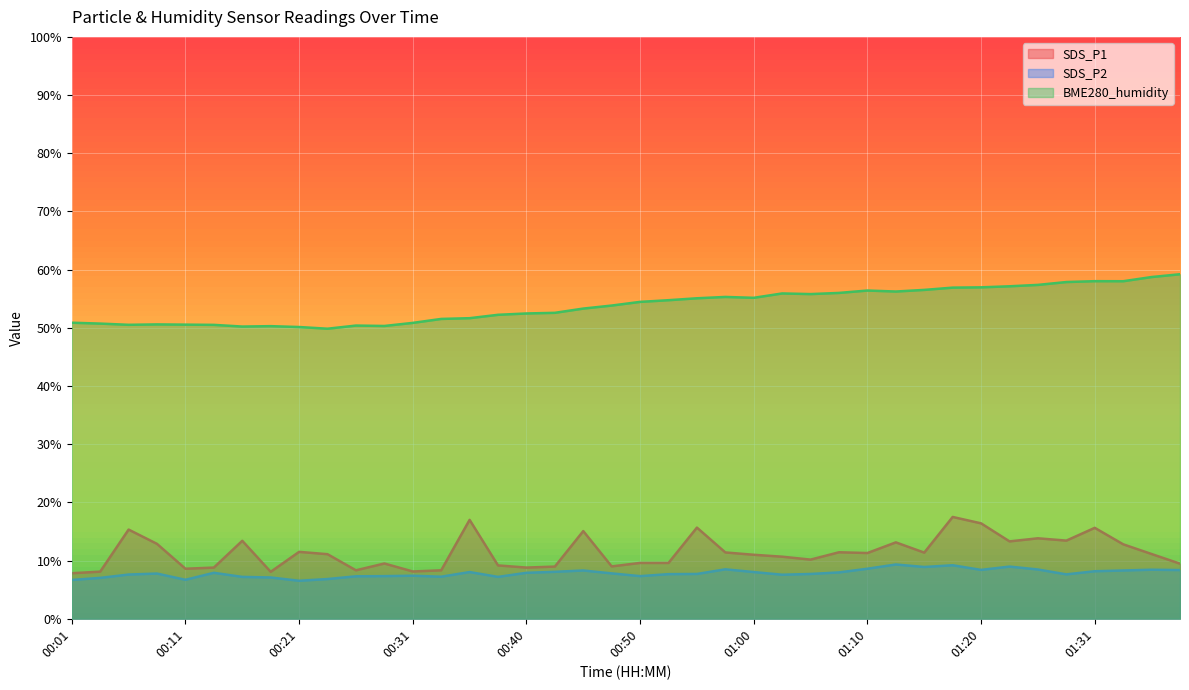

True or false: SDS_P2 and SDS_P1 intersect in this chart.

False